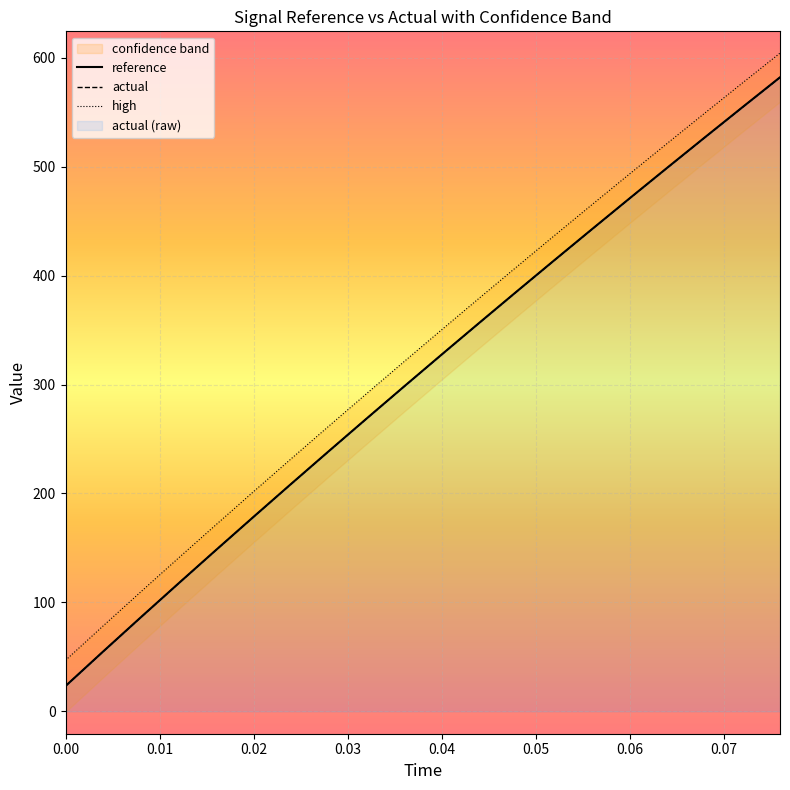

What is the lowest value of the actual series?

23.2